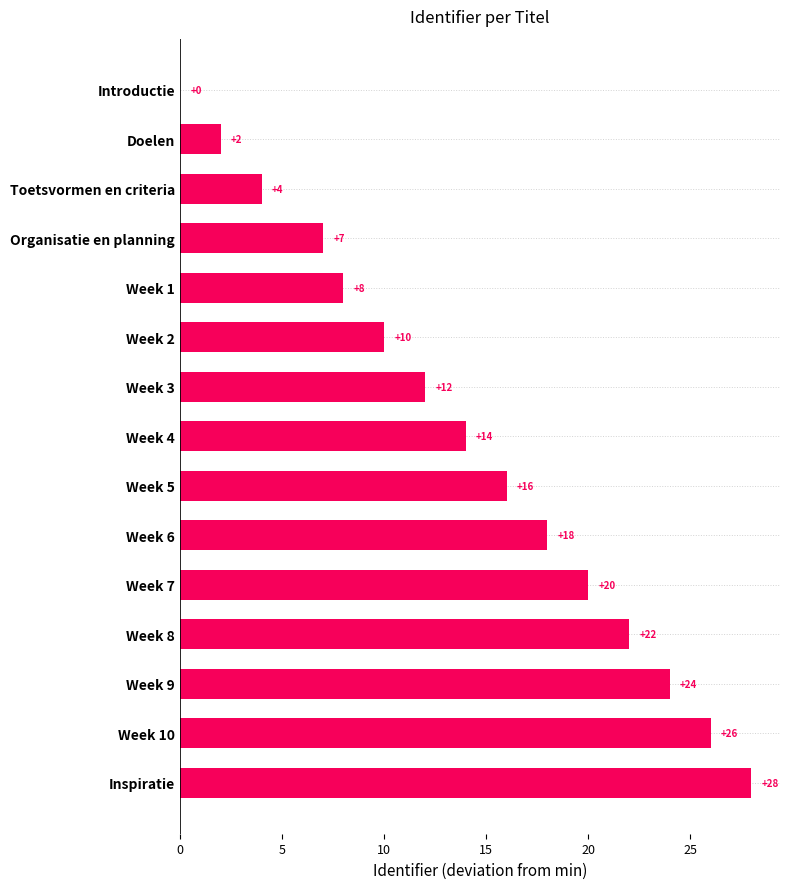

Where is the data nearest to the value 14?

Week 4